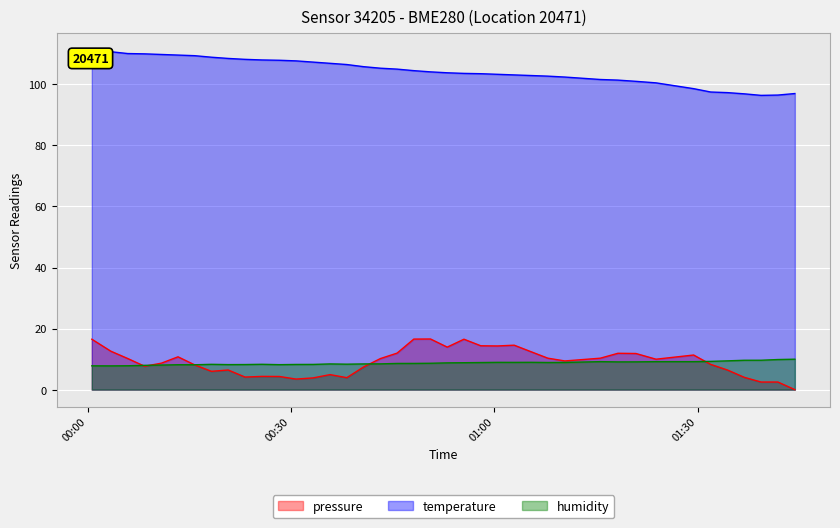

True or false: humidity and temperature cross at least once.

False